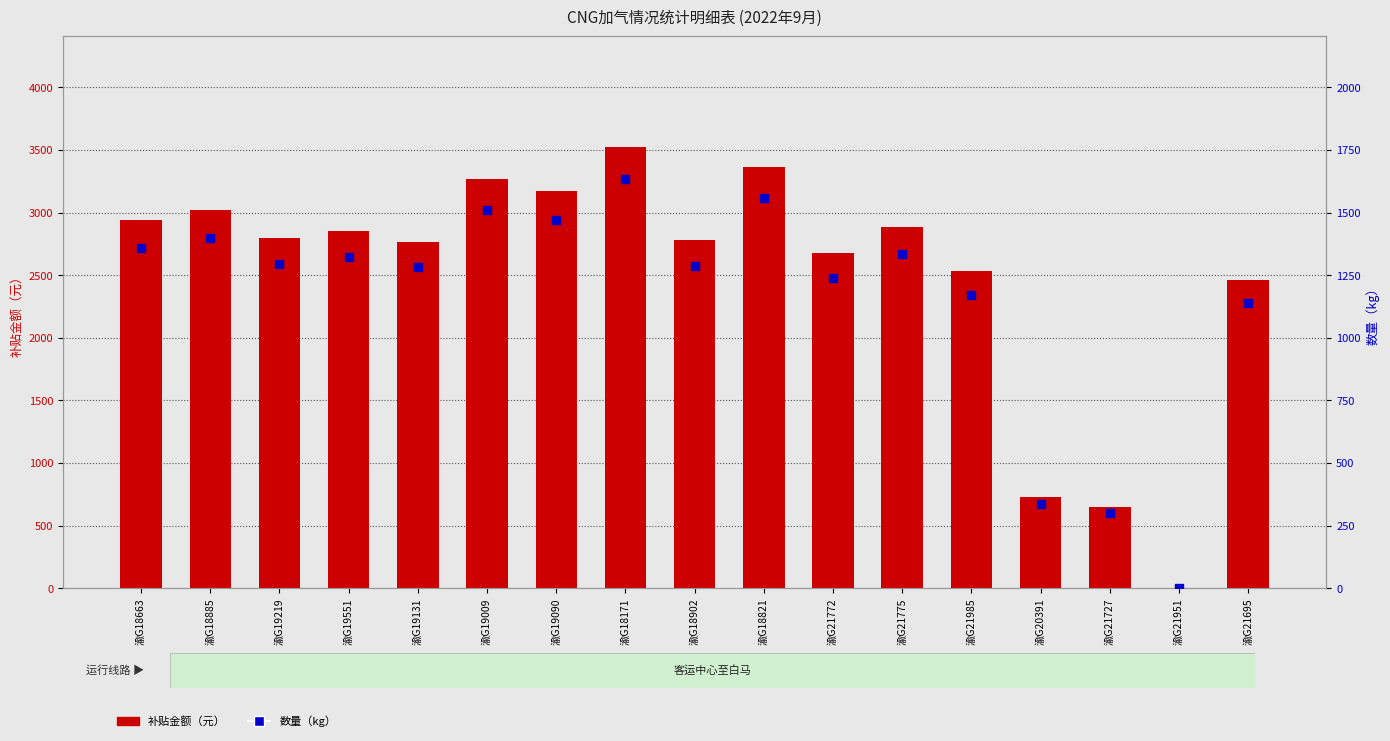

What is the label of the 8th bar from the right?

渝G18821